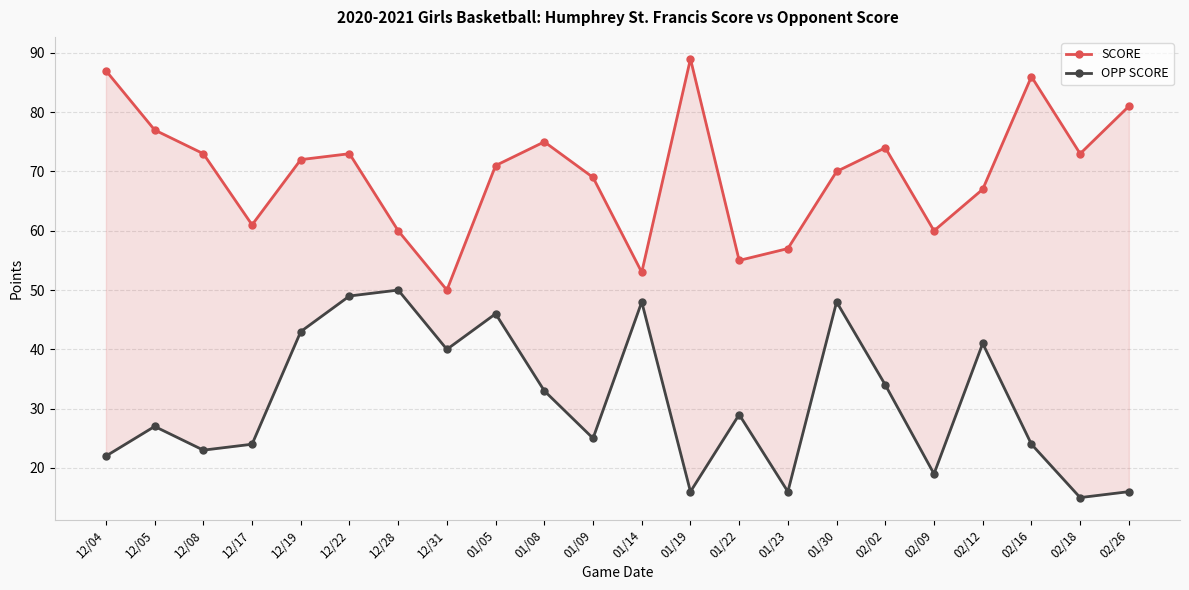

What are all the series names shown in the legend?

SCORE, OPP SCORE